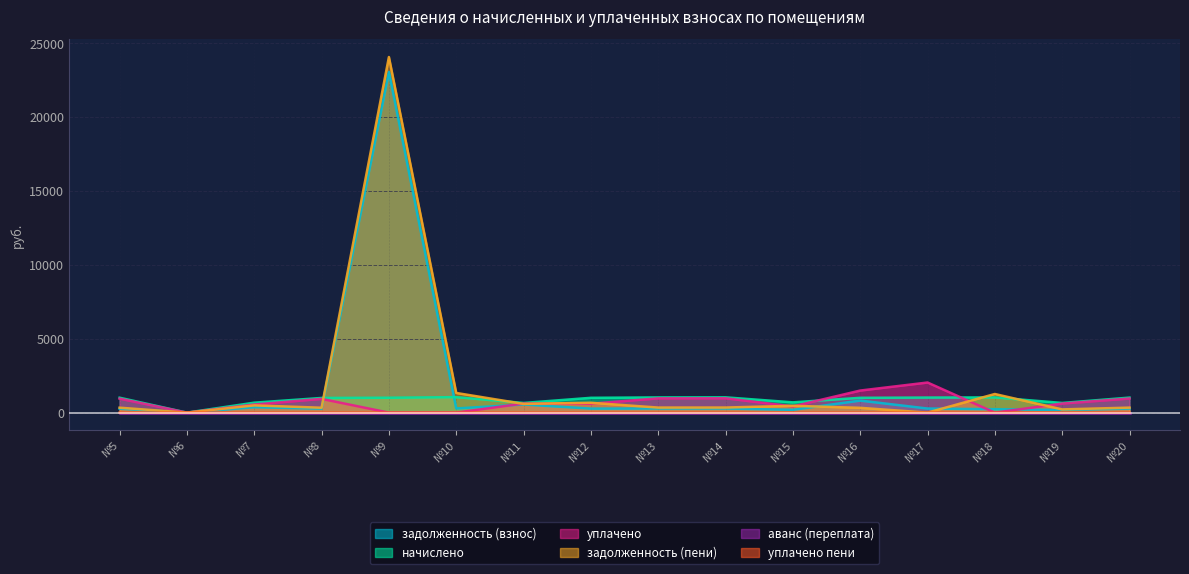

What is the difference between the maximum and second lowest values in the задолженность (пени) series?

24061.0